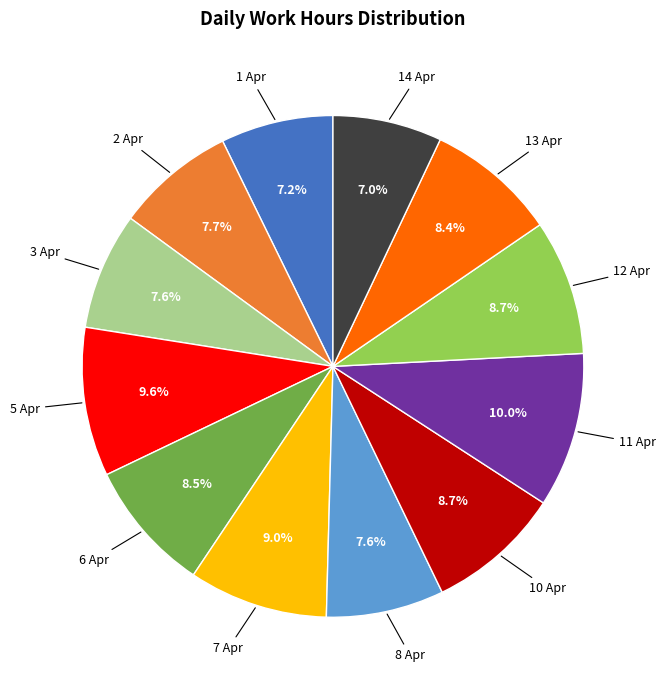

Count the number of slices in the pie.

12